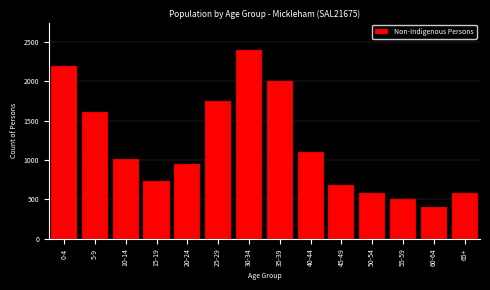

Is it true that the value at 40-44 is 245?

False